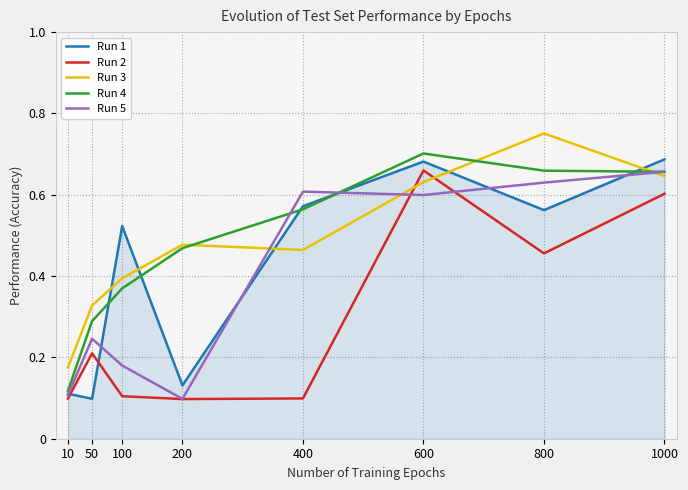

At how many categories does at least one series exceed 0?

8